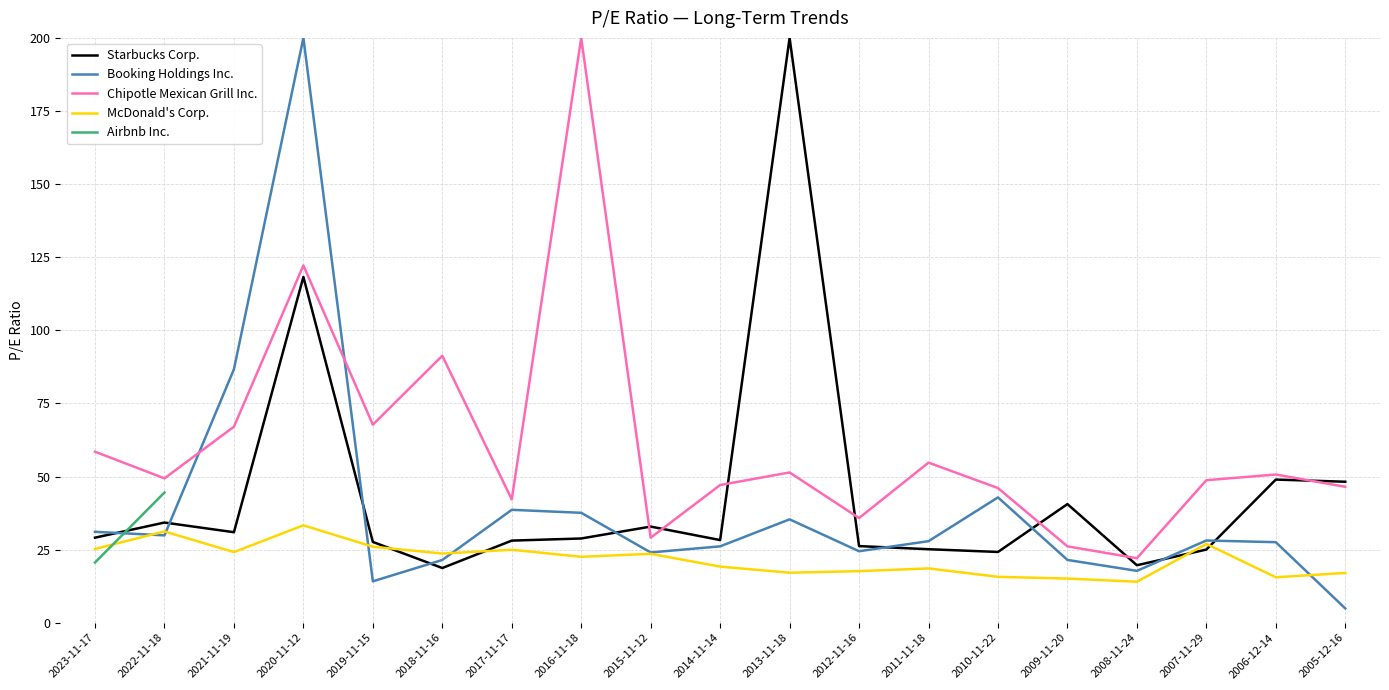

What is the minimum value shown in the chart?

4.9